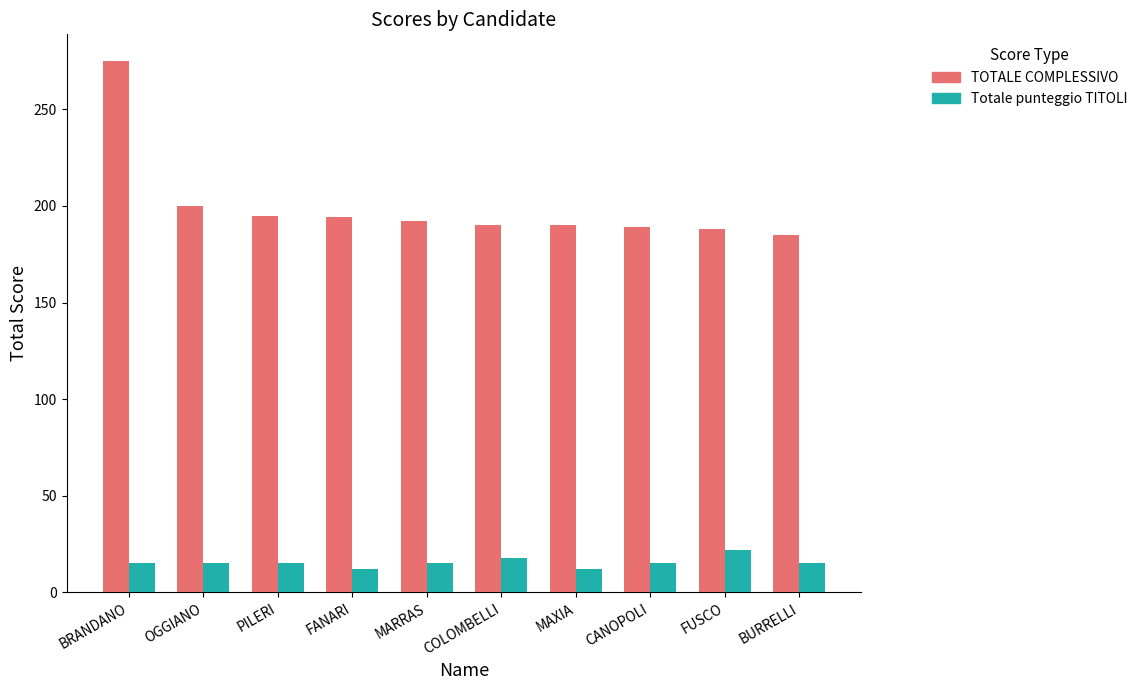

Which series has the widest spread of values?

TOTALE COMPLESSIVO